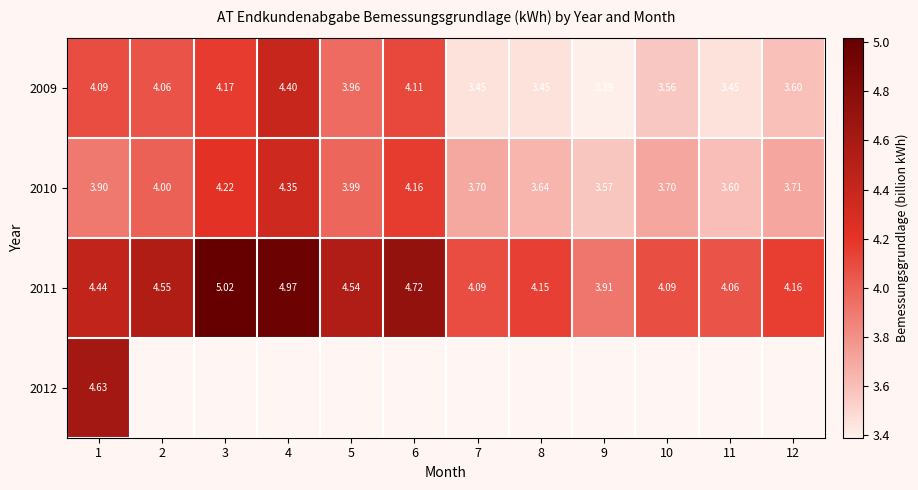

What is the maximum value for 2010?

4.4